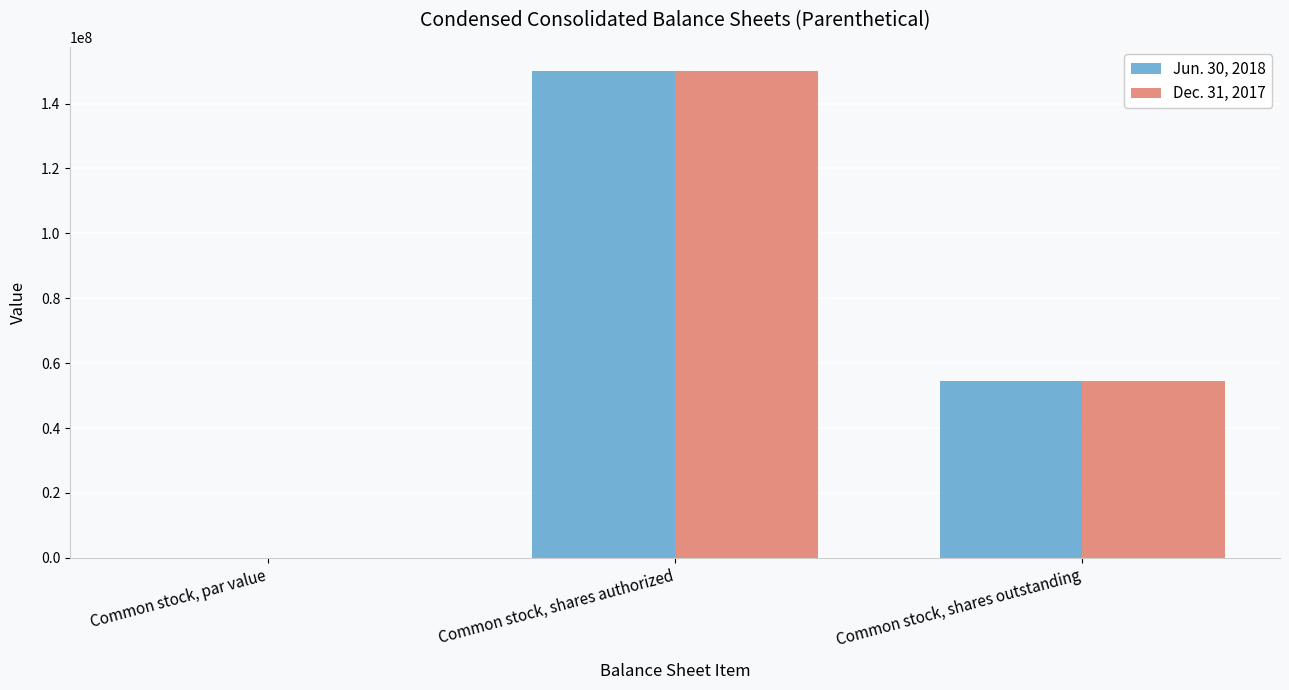

Count the number of categories in the chart.

3